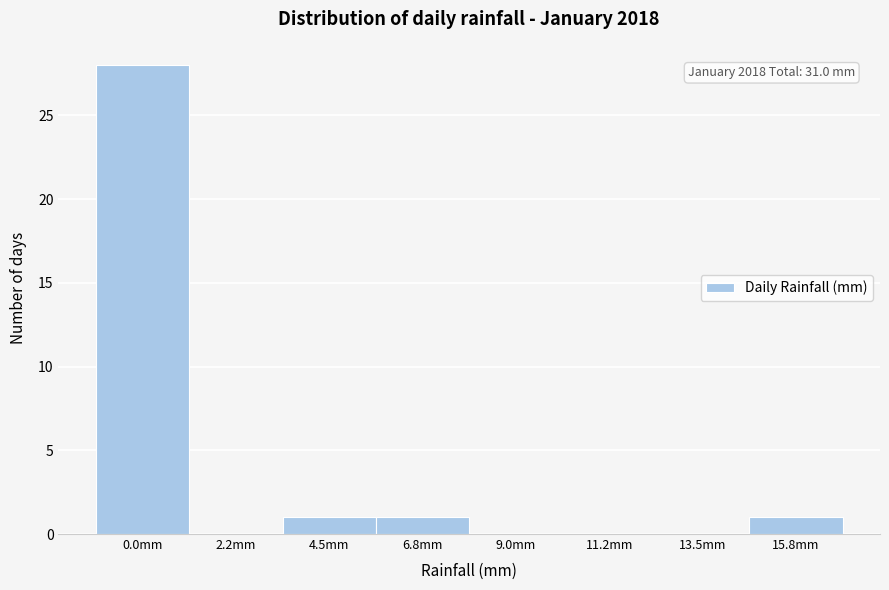

Reading left to right, what are all the values shown in this chart?

0.0mm=28	2.2mm=0	4.5mm=1	6.8mm=1	9.0mm=0	11.2mm=0	13.5mm=0	15.8mm=1